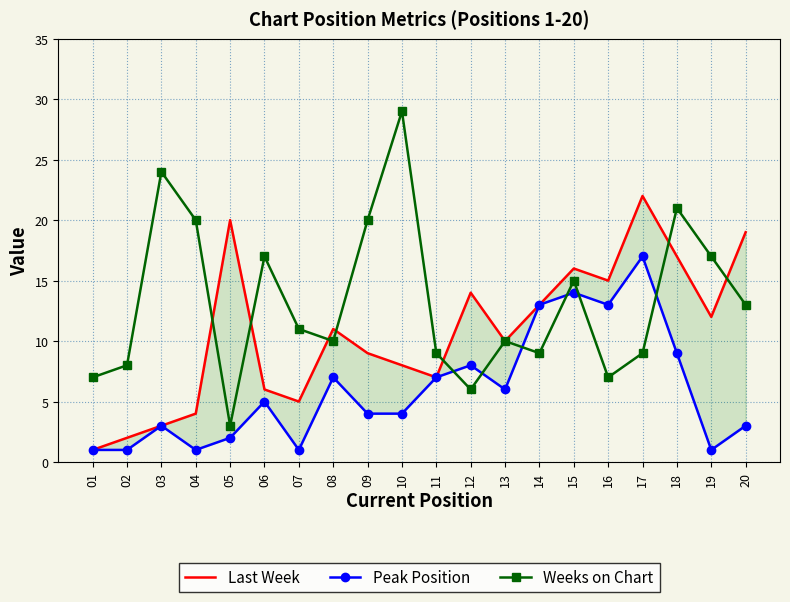

What is the sum of all Peak Position values?

120